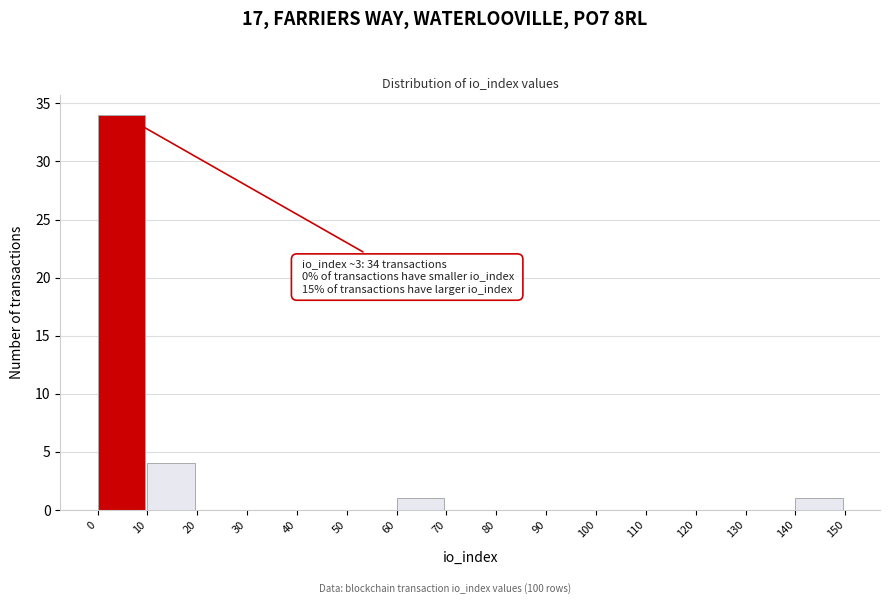

Over which range of the x-axis is the bar tallest?

0 to 10